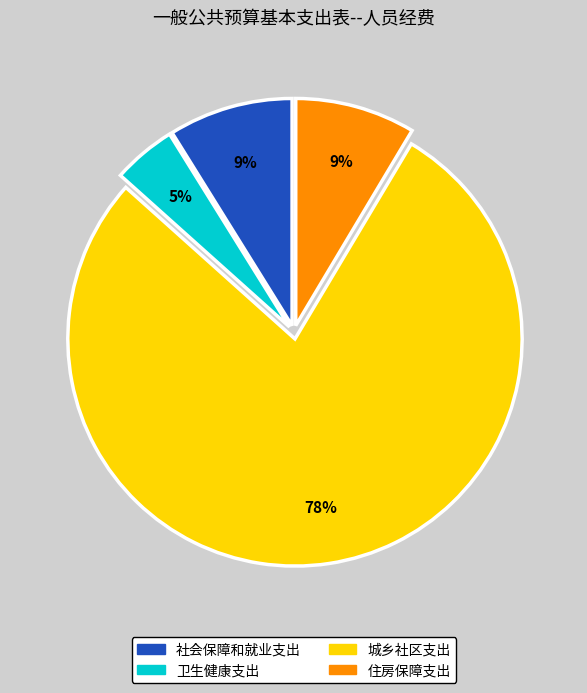

Do 卫生健康支出 and 住房保障支出 together represent more than half of the pie?

No